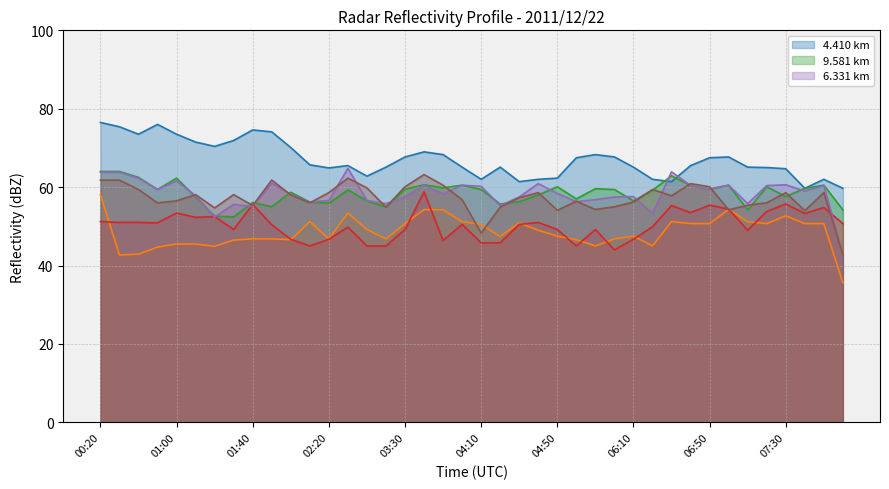

What is the difference between the maximum and minimum values in the 7.217 series?

20.4